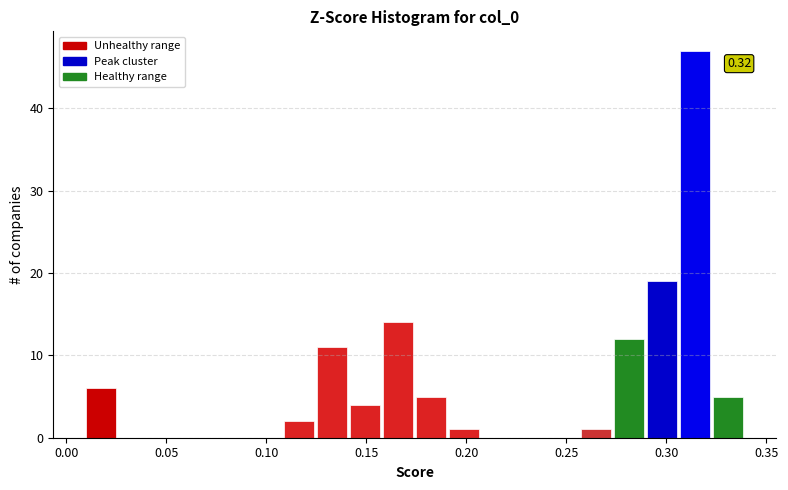

Read against the x-axis, roughly where is the centre of the tallest bar?

0.315